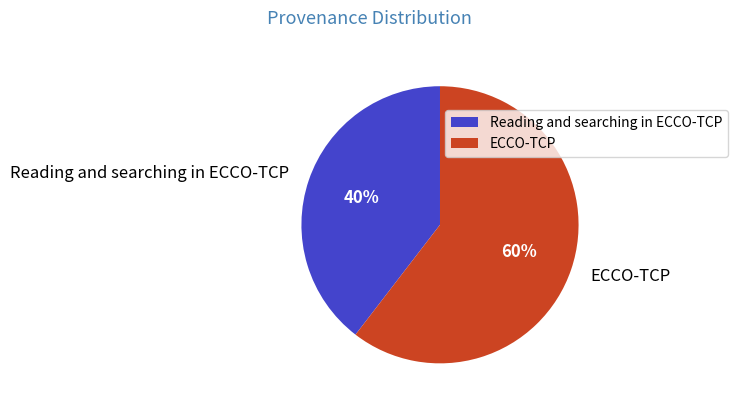

The Reading and searching in ECCO-TCP slice represents 40% of the pie. True or false?

True